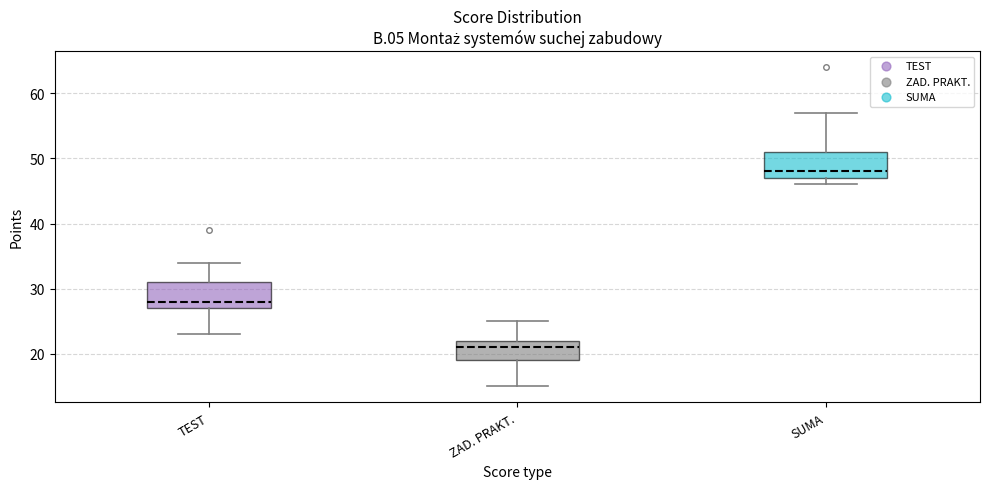

Which box has the highest median line?

SUMA